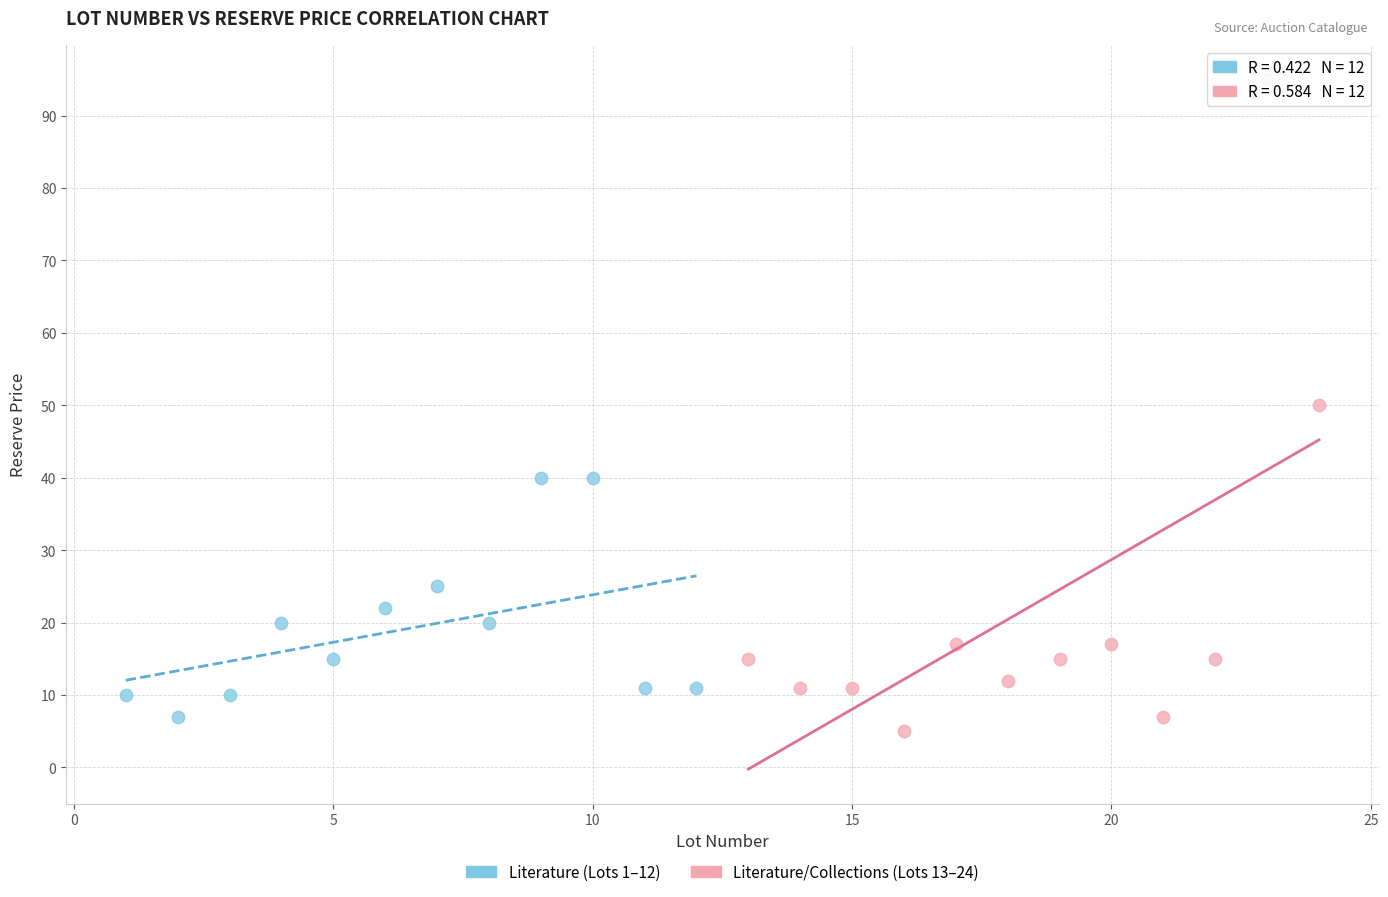

Which series has the largest Y range (max minus min)?

Literature/Collections (Lots 13–24)